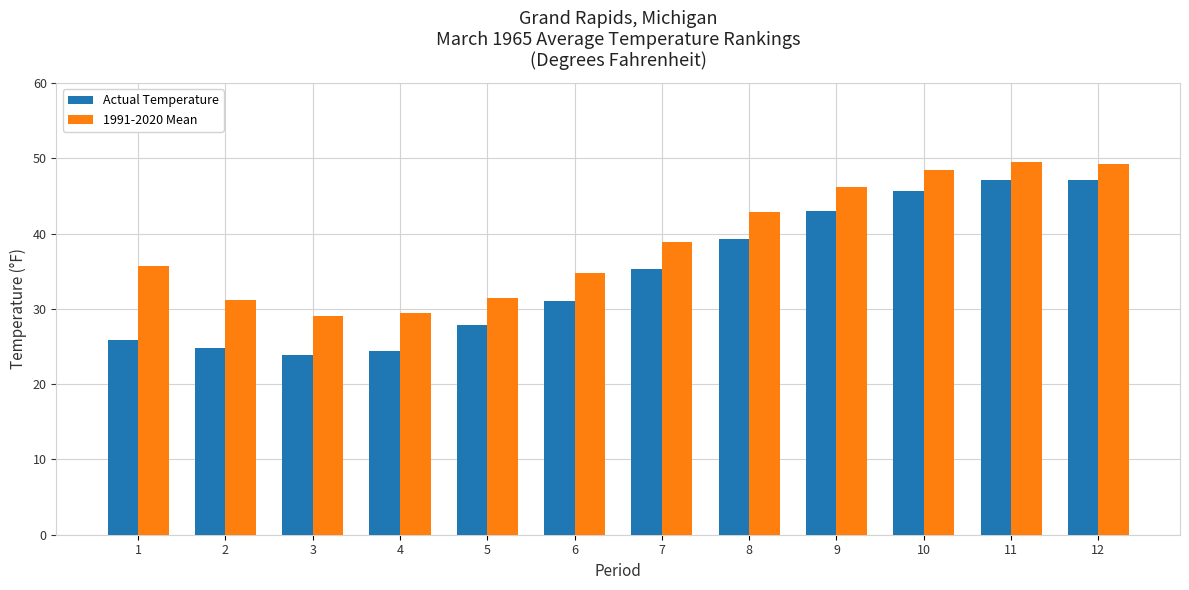

How many distinct data groups are displayed?

2